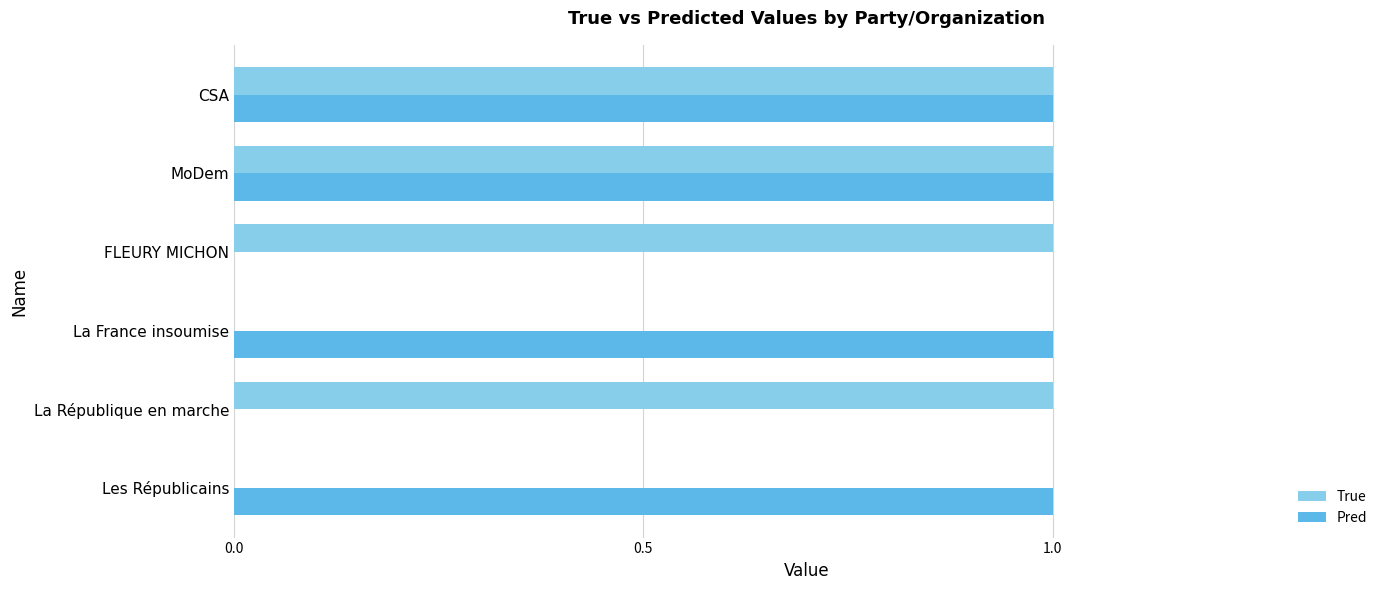

Is the value of True at MoDem greater than the value of Pred at La République en marche?

Yes